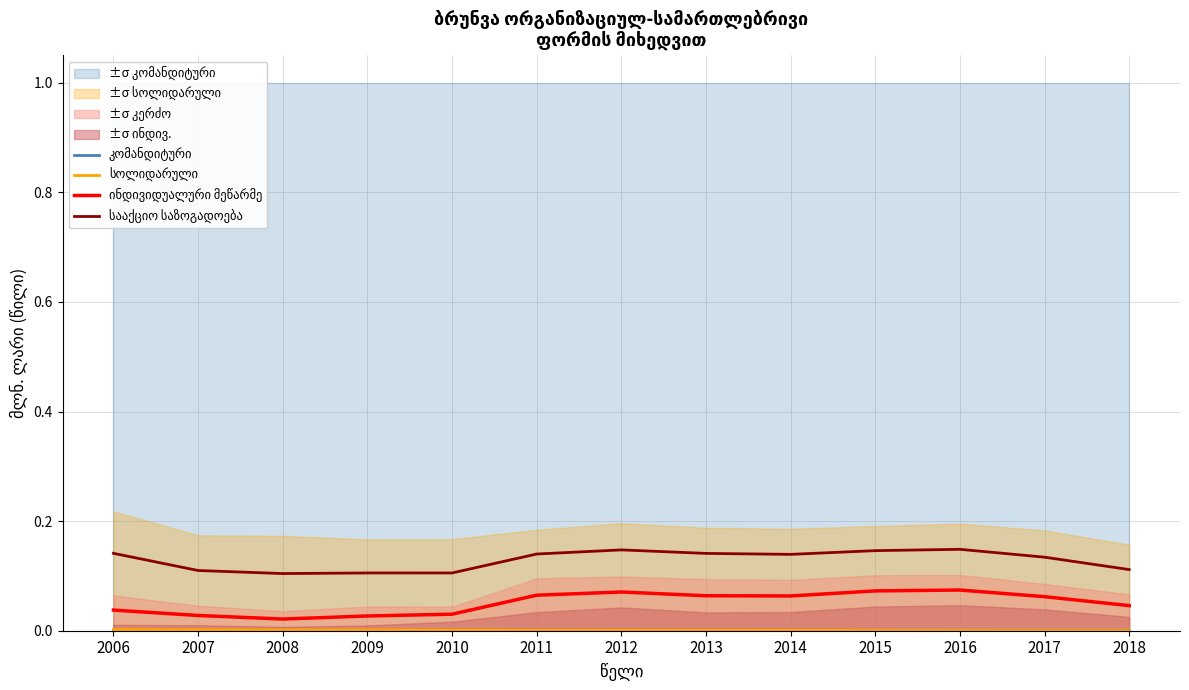

True or false: სოლიდარული and ინდივიდუალური მეწარმე intersect in this chart.

False